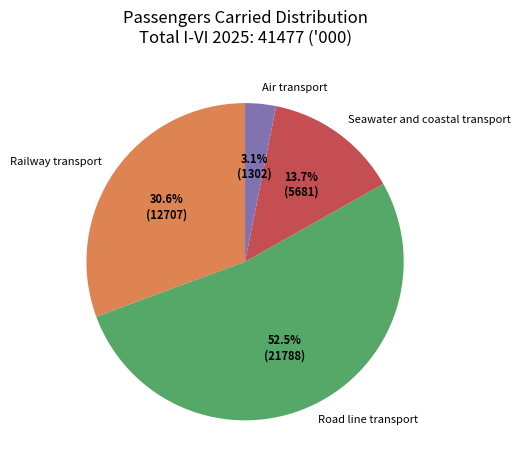

Is there any slice that represents more than half of the pie?

Yes